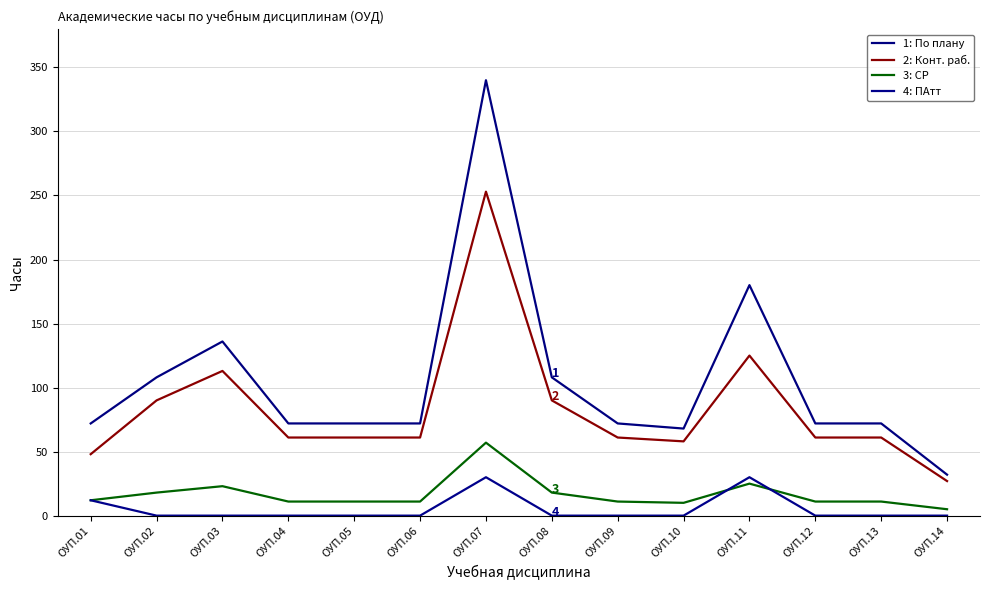

What is the greatest value displayed?

340